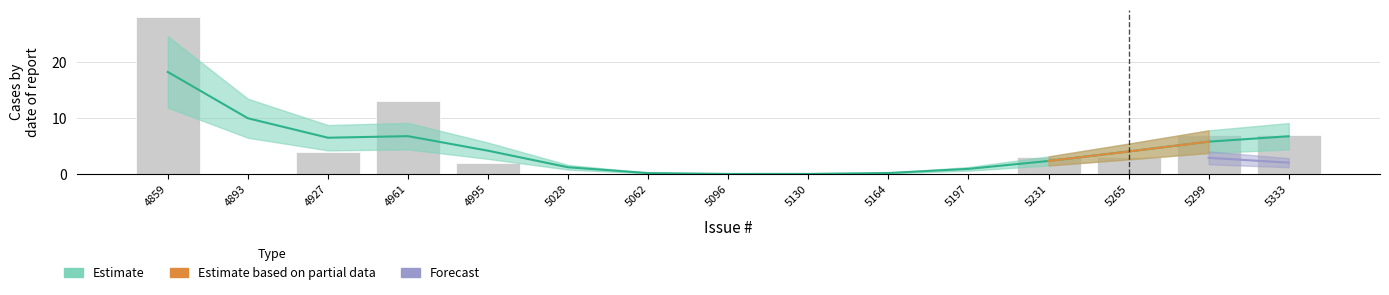

What is the sum of the values at 5130 and 5231?

3